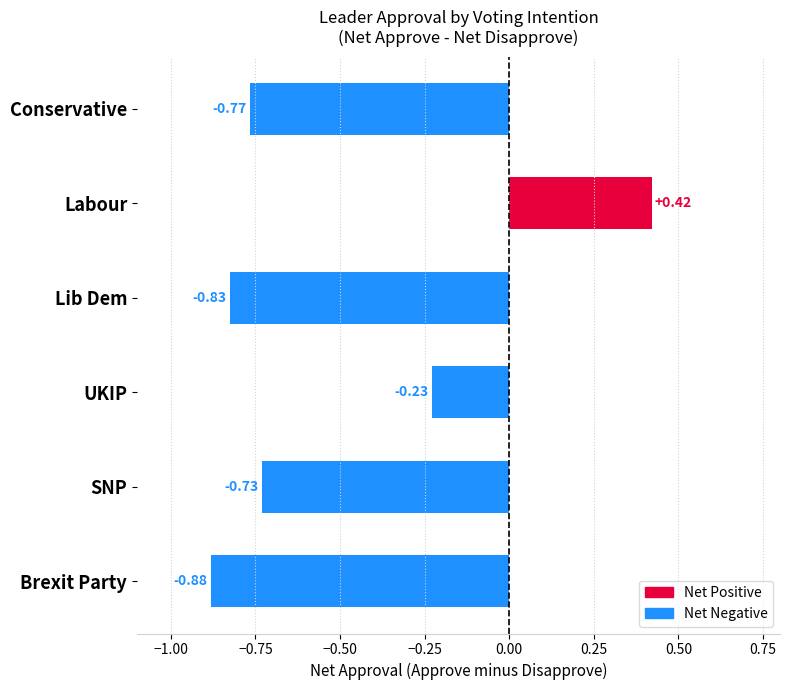

What is the sum of the values at Brexit Party and SNP?

-1.6